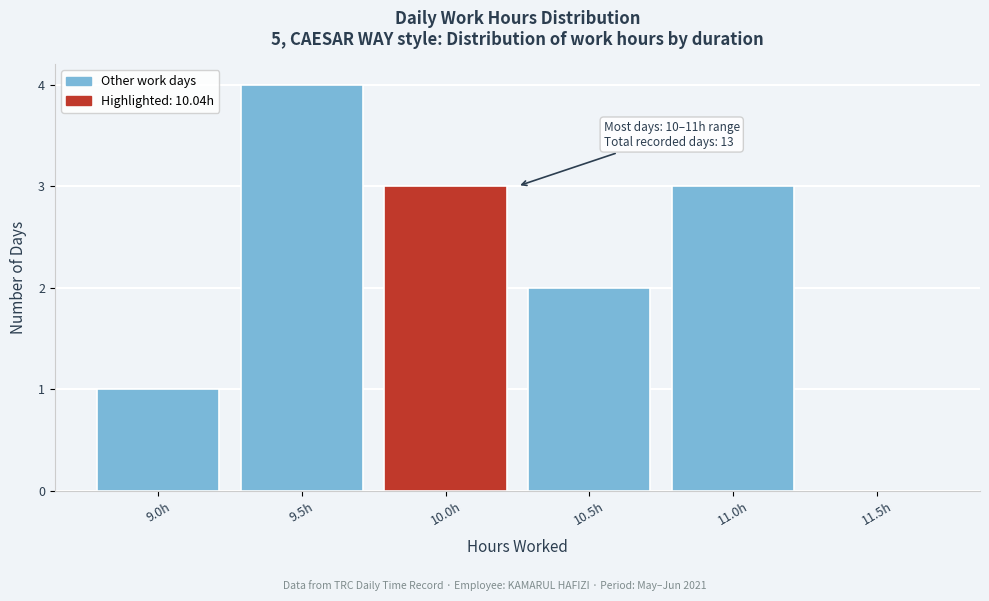

Reading left to right, what are all the values shown in this chart?

9.0h=1	9.5h=4	10.0h=3	10.5h=2	11.0h=3	11.5h=0